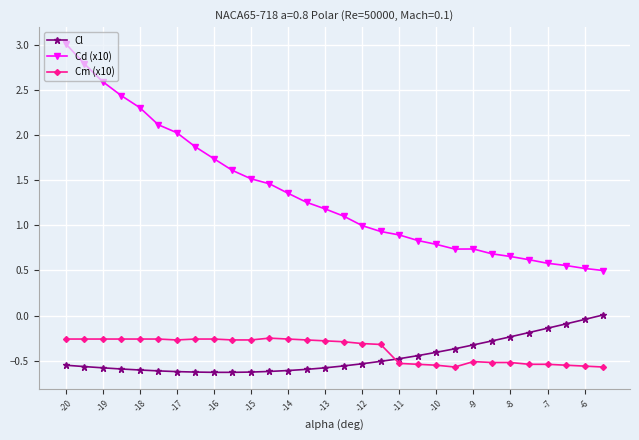

True or false: Cd (x10) and Cm (x10) cross at least once.

False